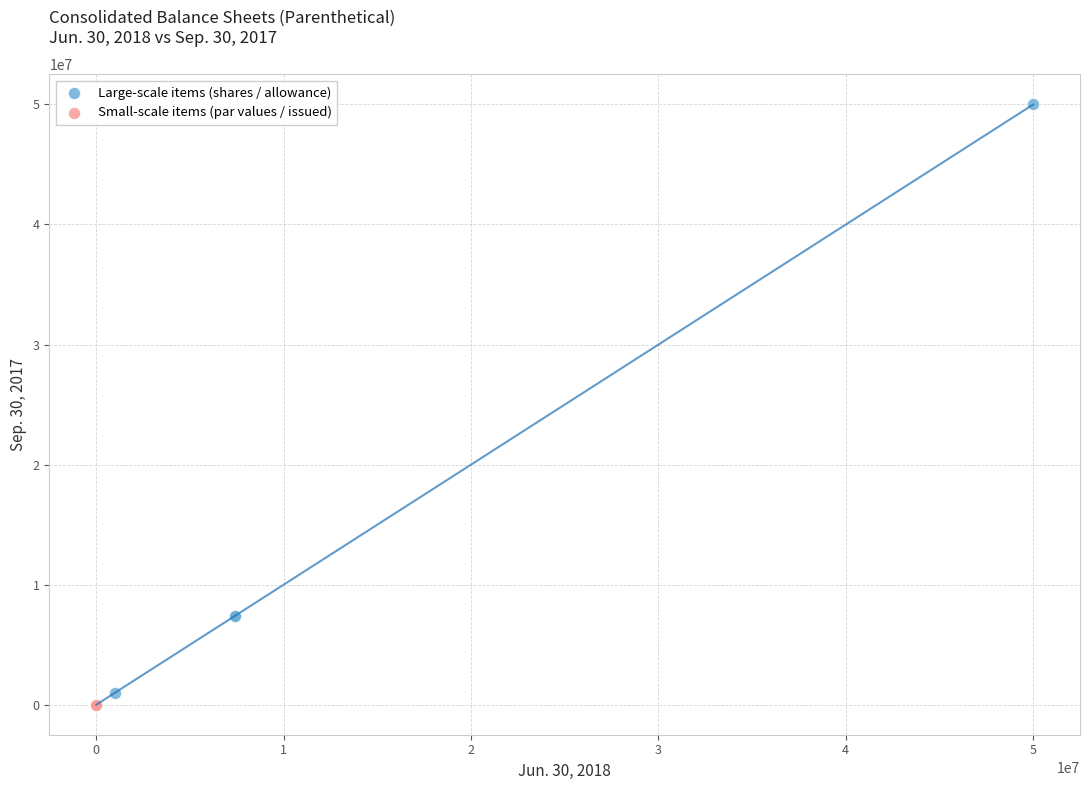

Which series contains the highest Y value?

Large-scale items (shares / allowance)